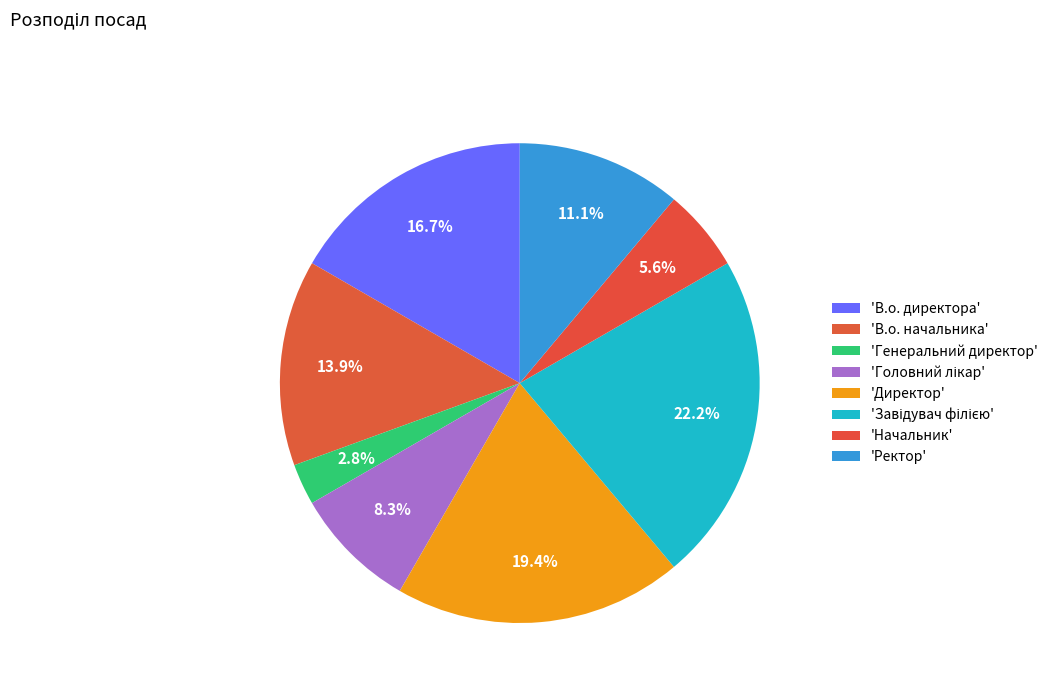

Count the number of slices in the pie.

8